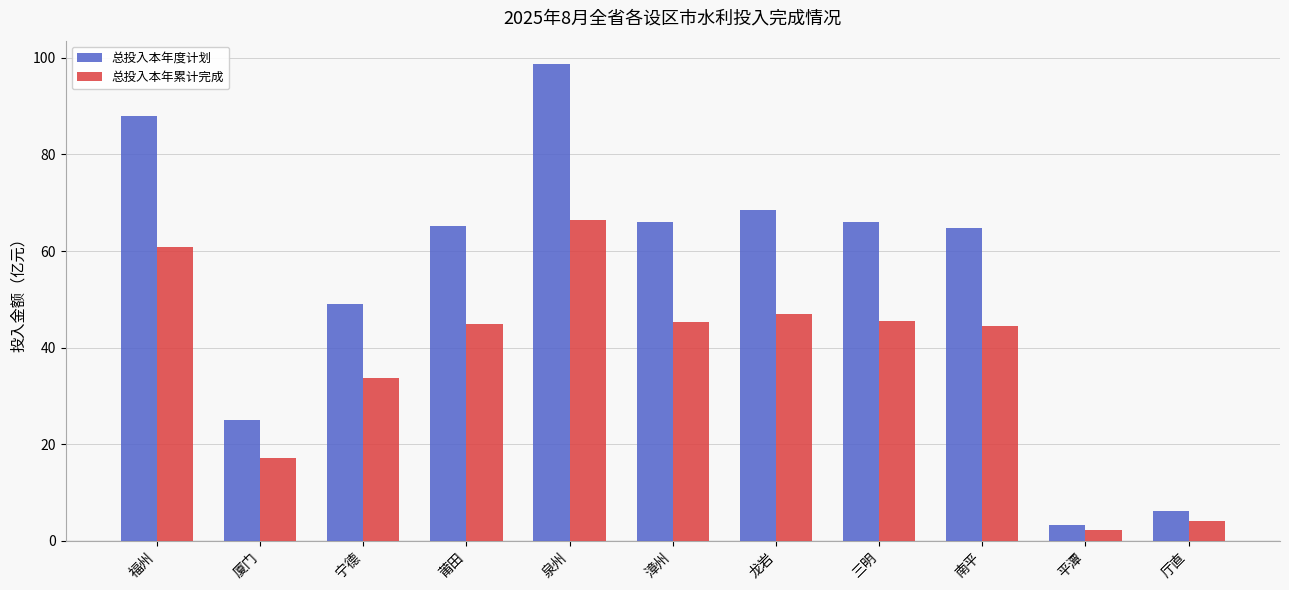

Which category has the highest value across all series?

泉州